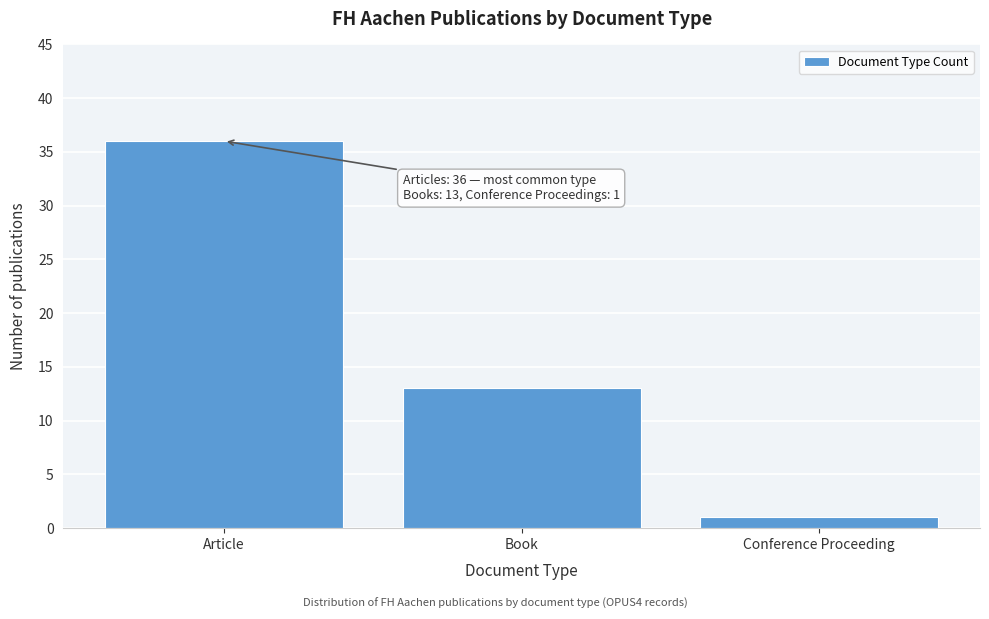

Reading right to left, extract all data points from this chart.

1	13	36